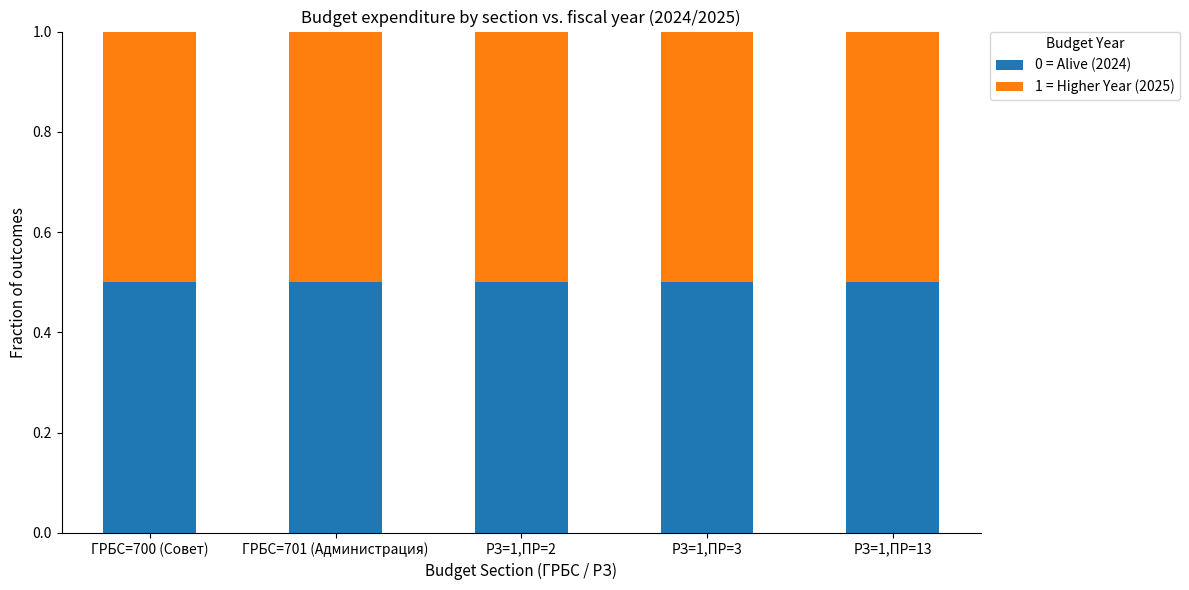

True or false: 0 = Alive (2024) has a value of 0.5 at РЗ=1,ПР=2.

True